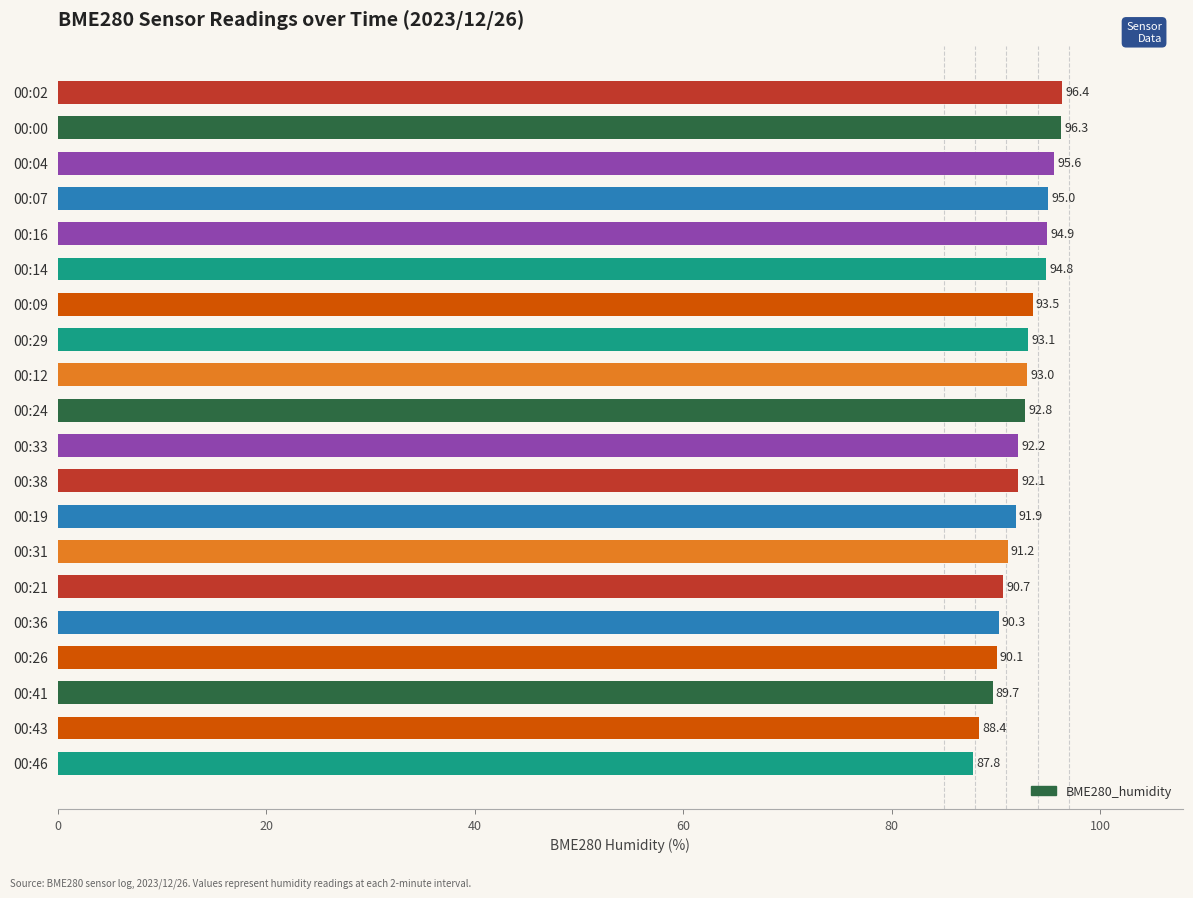

List the labels in order of value, smallest first.

00:46, 00:43, 00:41, 00:26, 00:36, 00:21, 00:31, 00:19, 00:38, 00:33, 00:24, 00:12, 00:29, 00:09, 00:14, 00:16, 00:07, 00:04, 00:00, 00:02